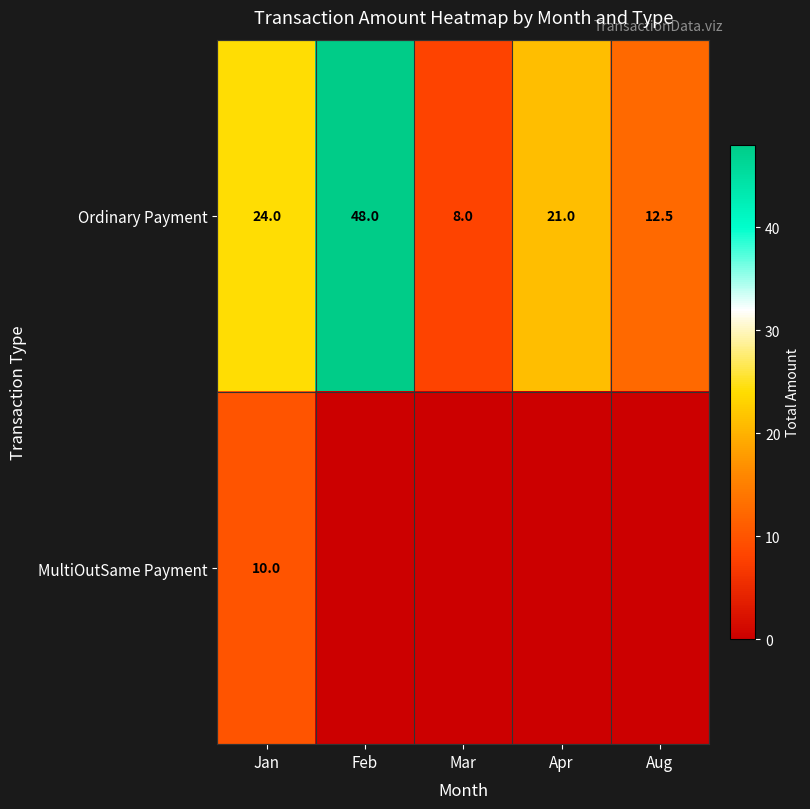

The value of Ordinary Payment at Mar is 4.8. True or false?

False